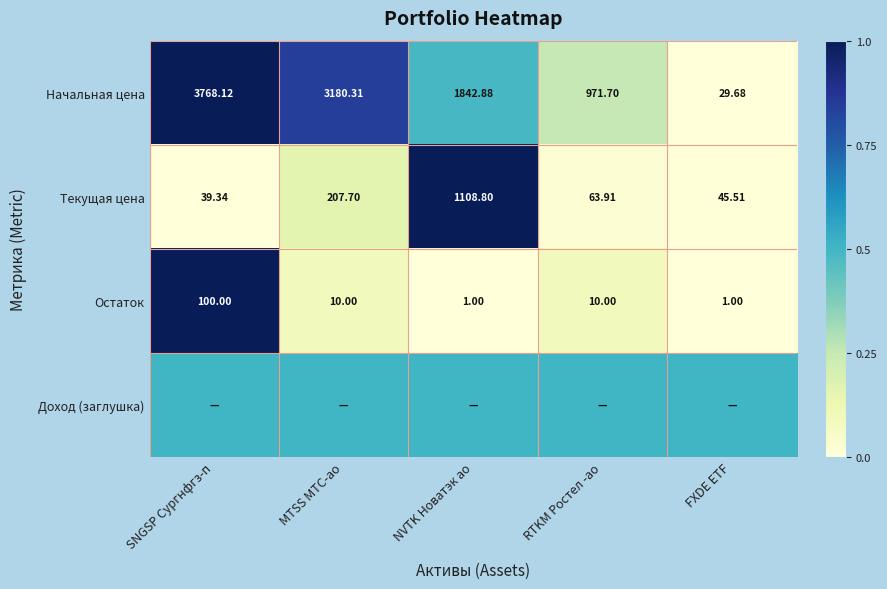

Where is Начальная цена nearest to the value 1898?

NVTK Новатэк ао